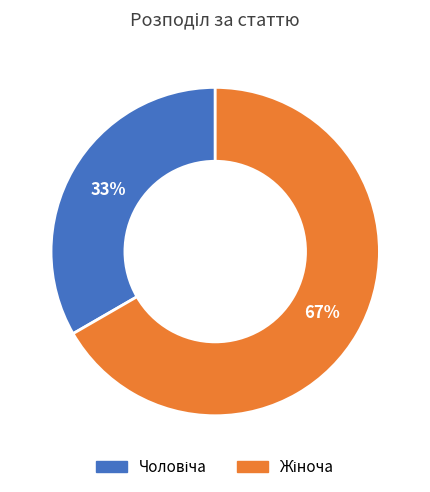

Is there a majority slice in this chart?

Yes